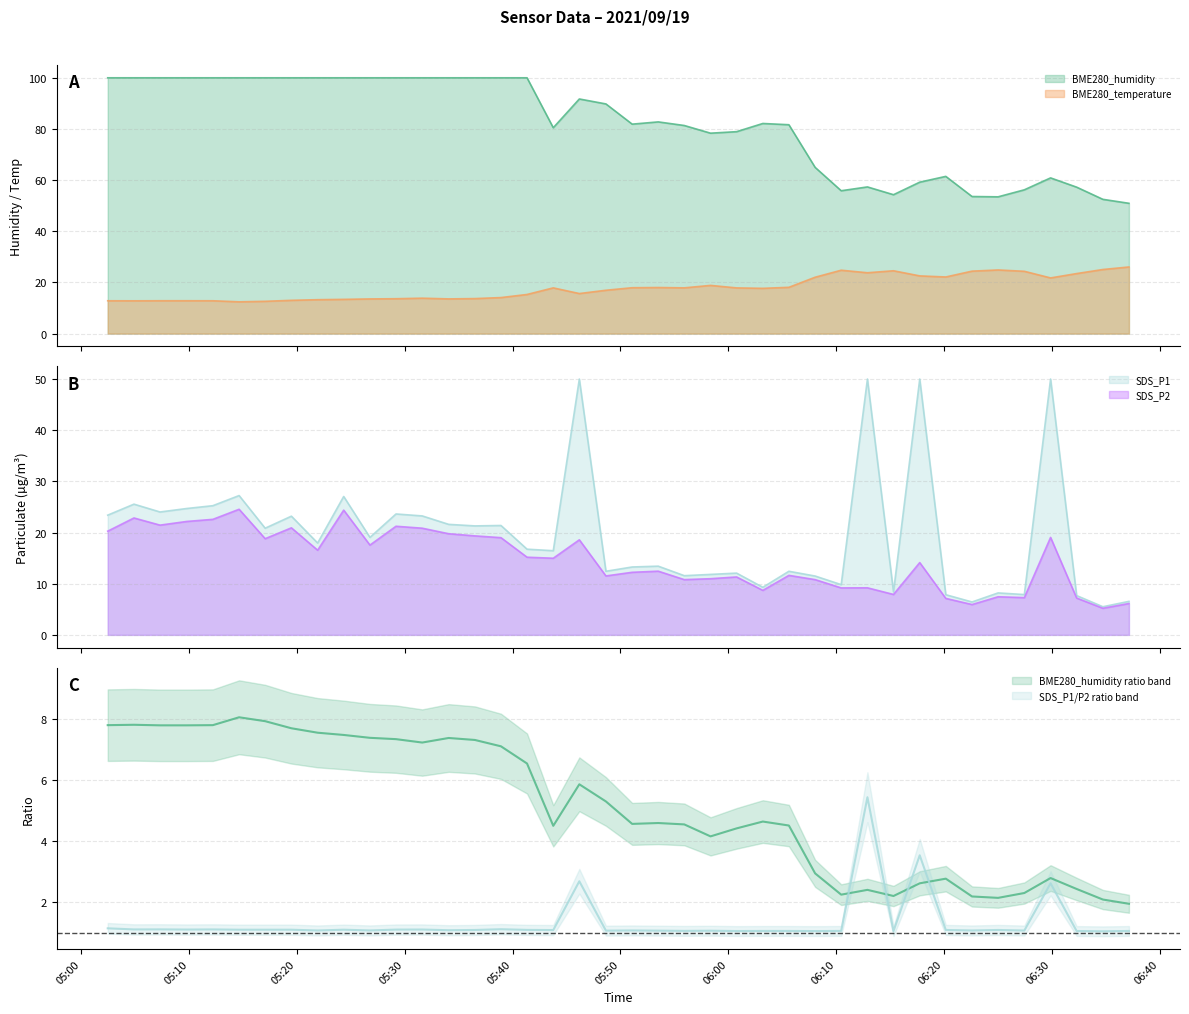

What is the greatest value displayed?

100.0